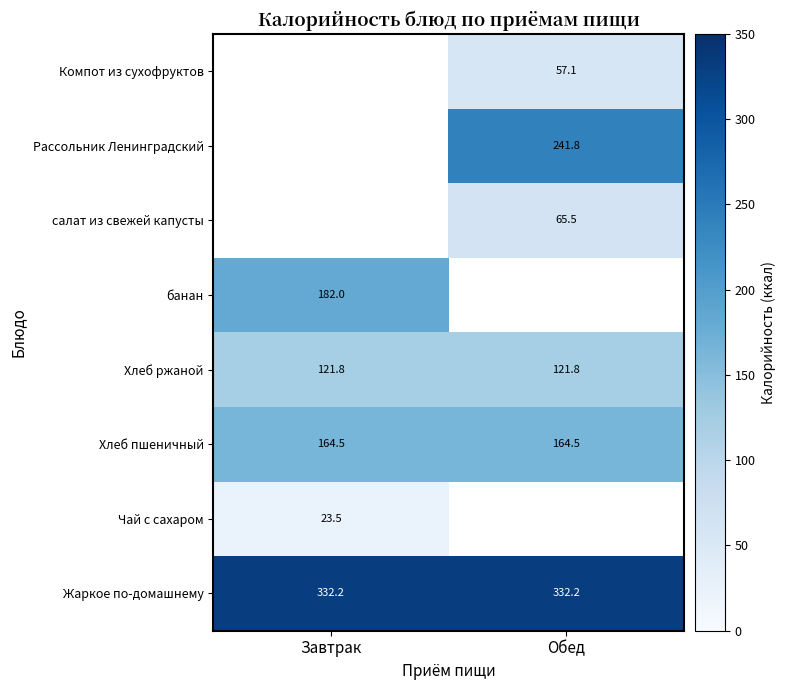

Between Обед and Завтрак, which is larger?

Обед